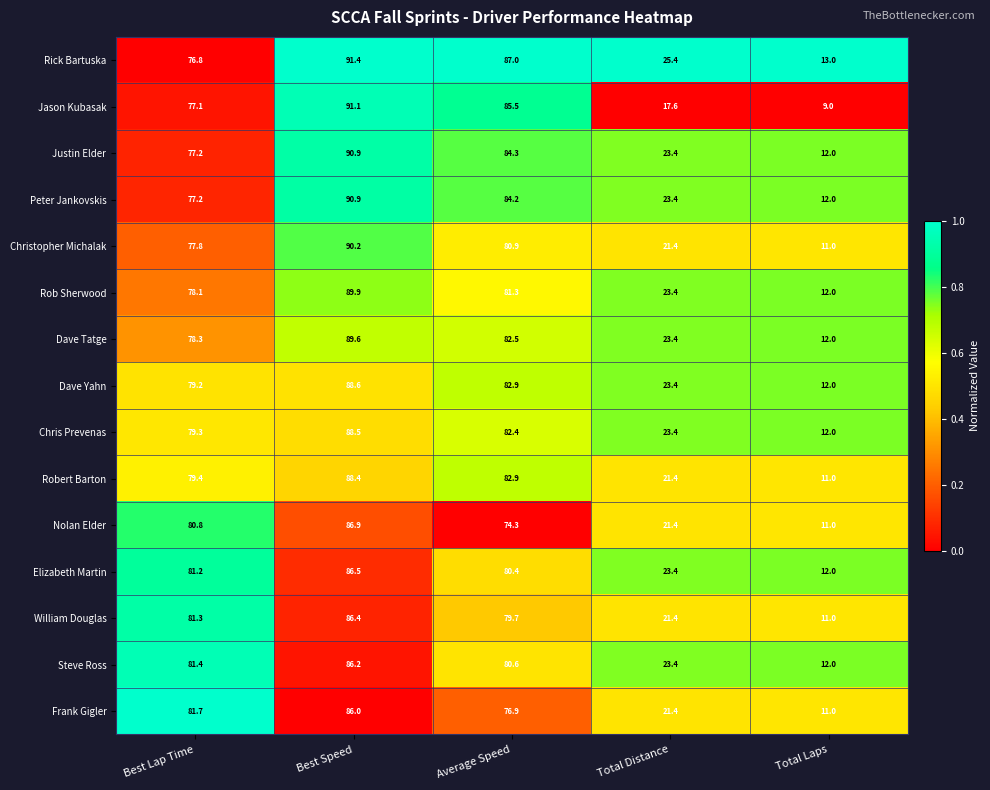

At which category is the sum across all series the highest?

Best Speed